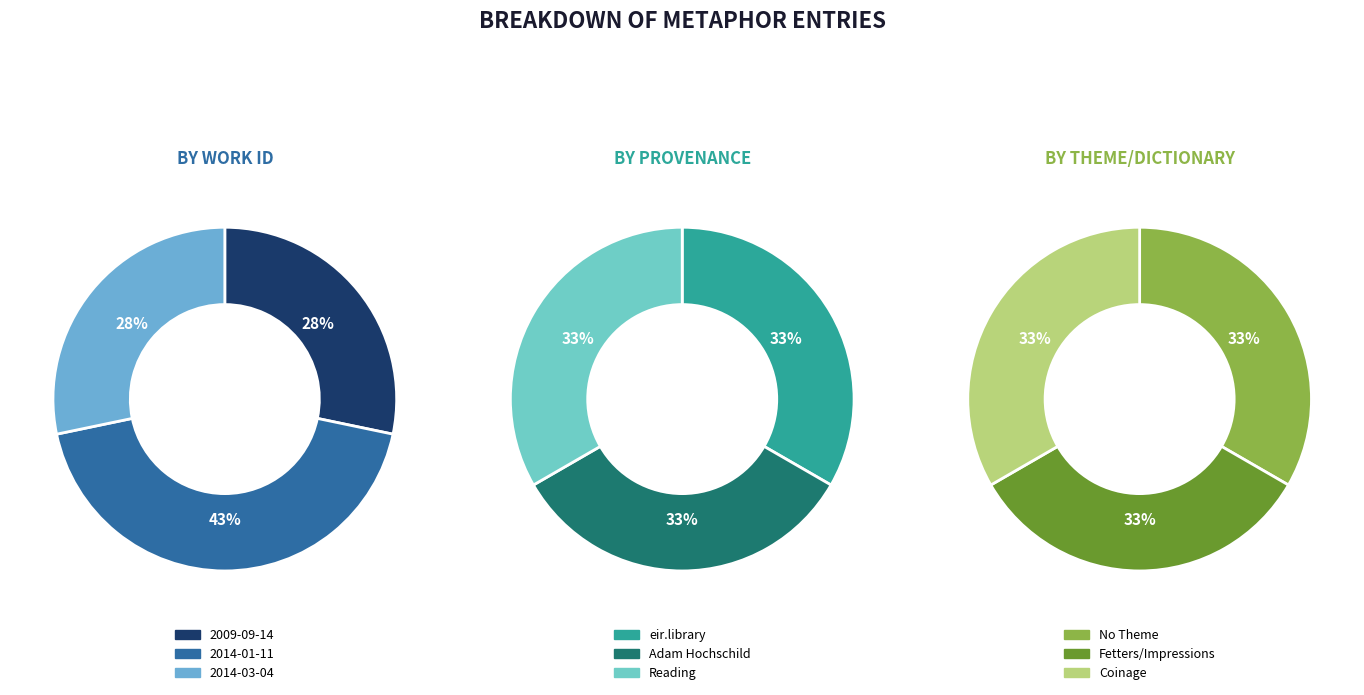

To the nearest percent, what portion does 2009-09-14 represent?

28%